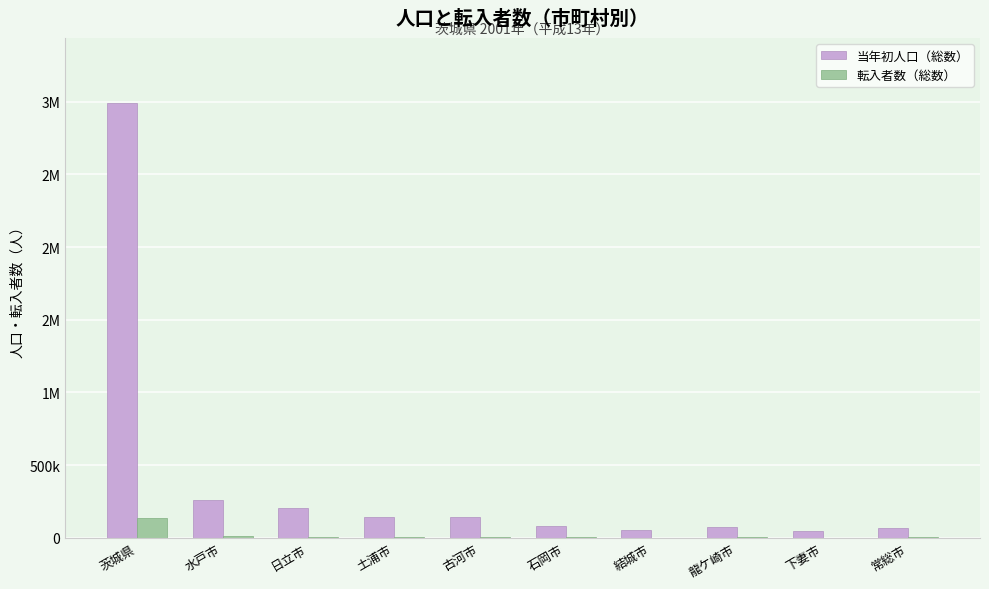

What are all the series names shown in the legend?

当年初人口（総数）, 転入者数（総数）